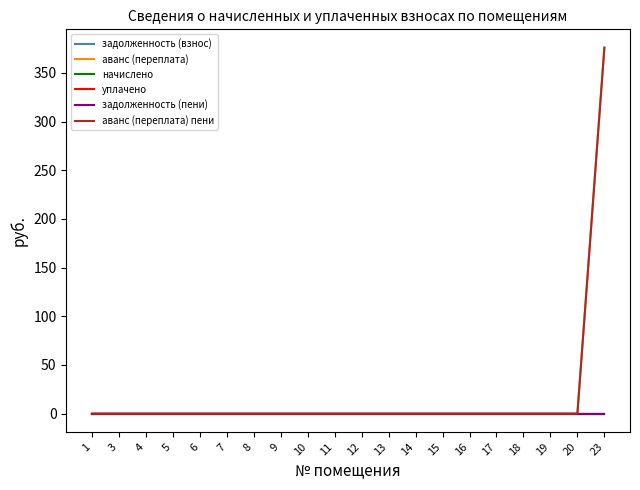

The аванс (переплата) series shows 0.0 at 7. True or false?

True